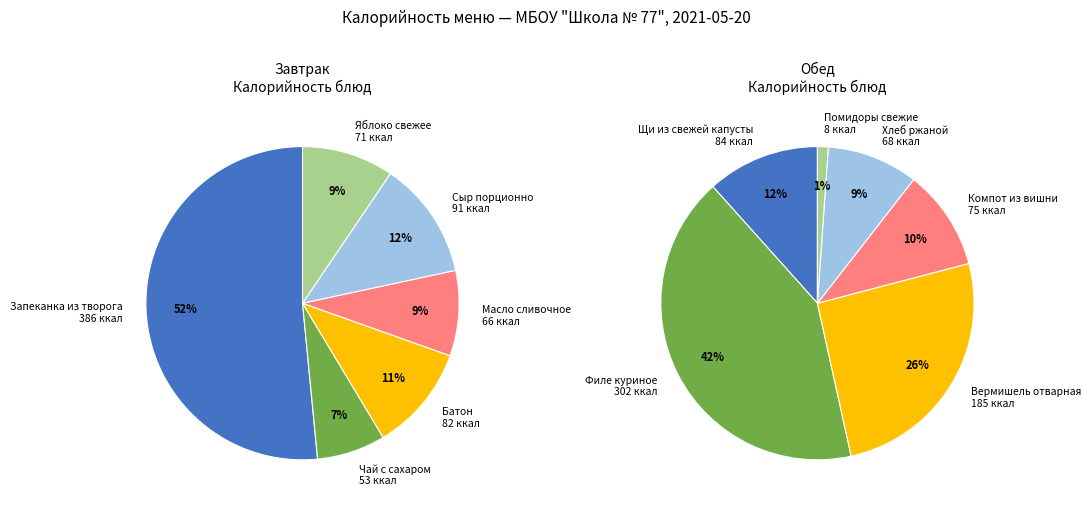

Do Яблоко свежее and Щи из свежей капусты together represent more than half of the pie?

No